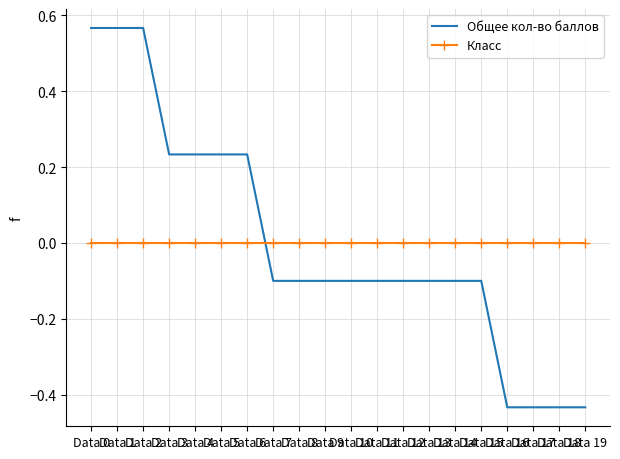

Which series has the widest spread of values?

Общее кол-во баллов